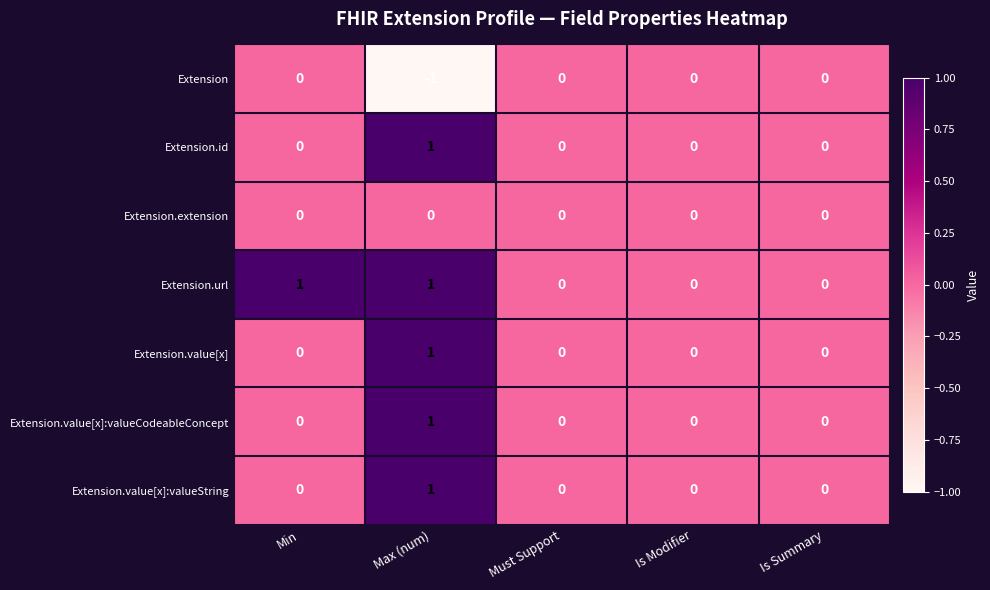

How many categories are shown in the chart?

5